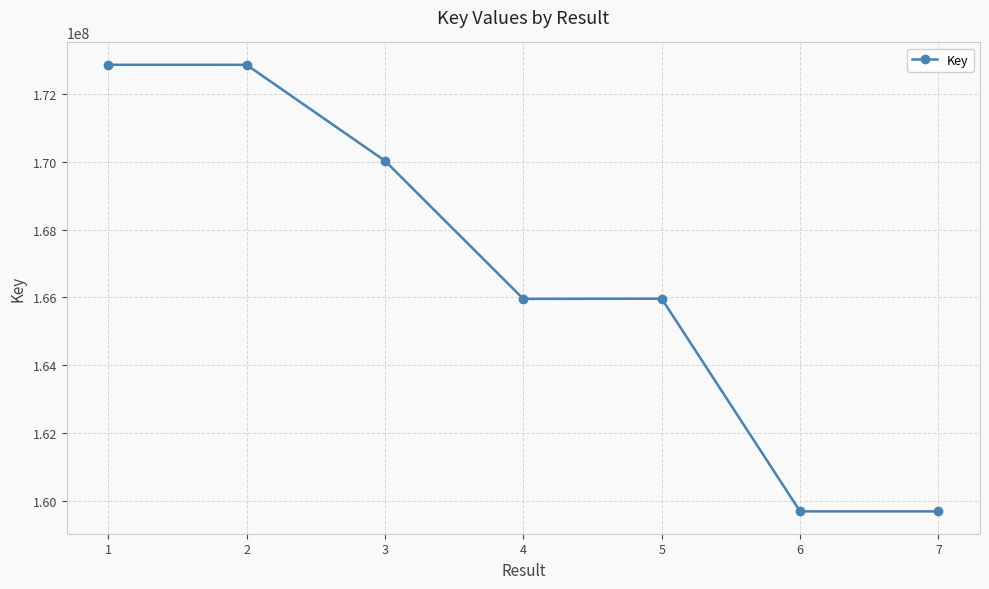

What is the value of the 1st point from the left?

172863425